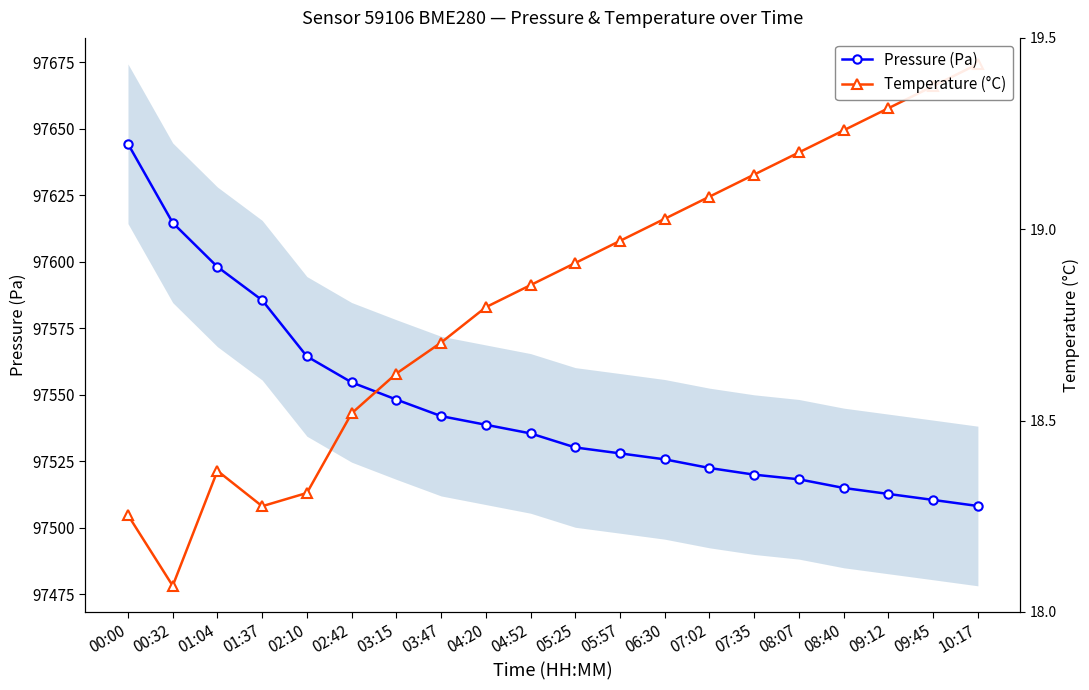

Which series ends up on top after the final intersection of Pressure (Pa) and Temperature (°C)?

Temperature (°C)